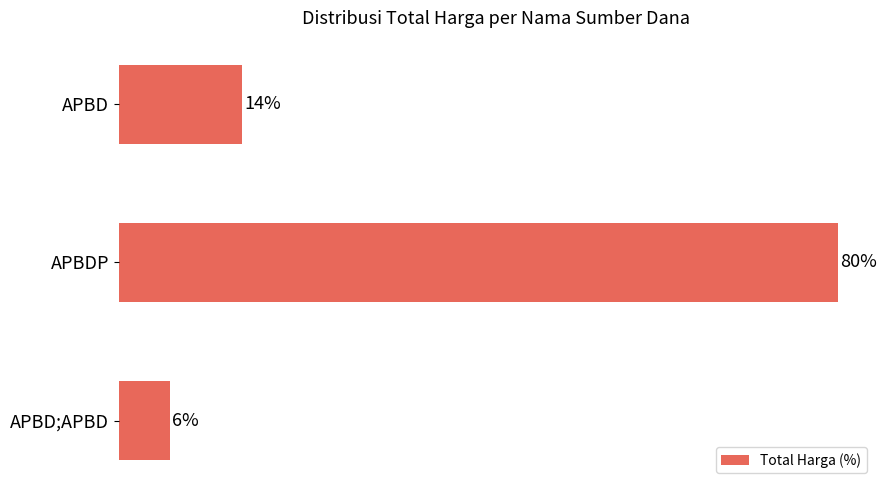

What is the minimum value shown in the chart?

5.7